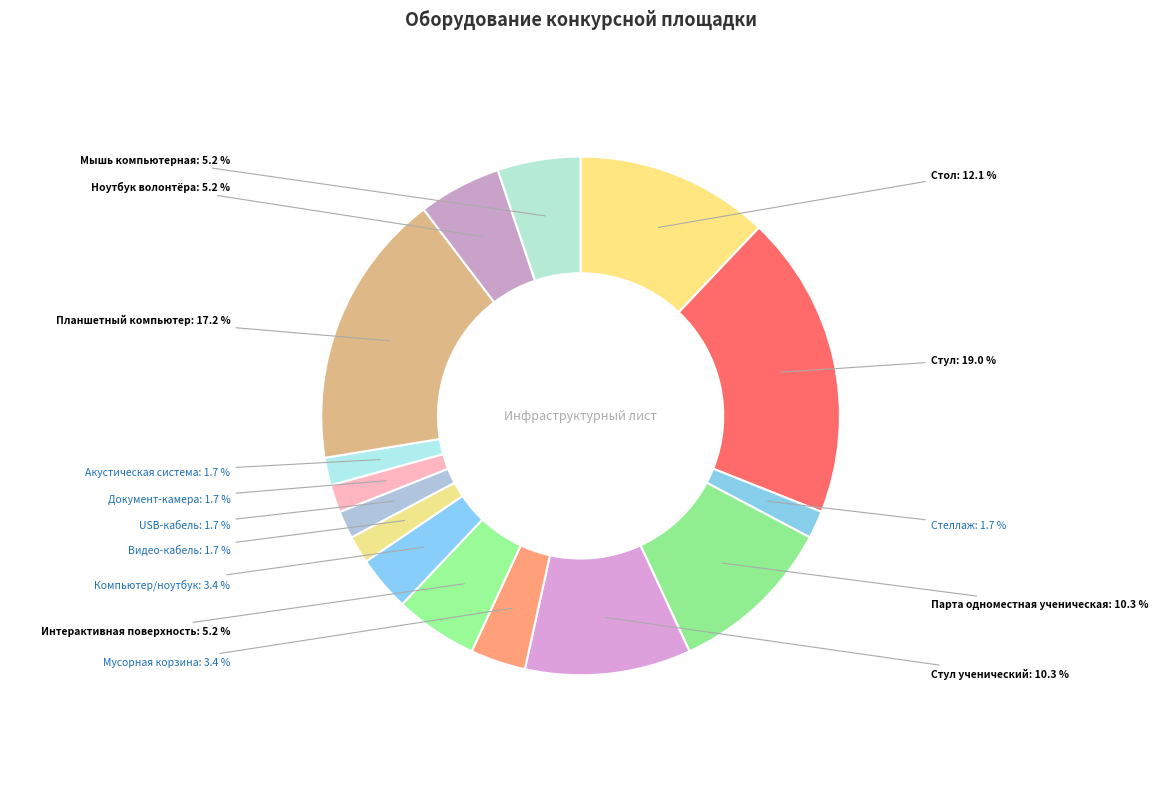

How many segments does this pie chart have?

15